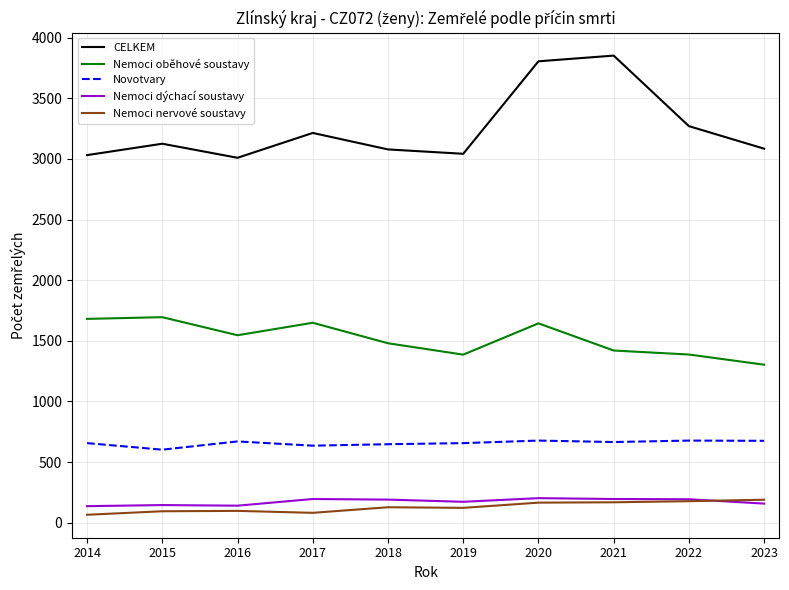

What is the difference between the maximum and minimum values in the Nemoci oběhové soustavy series?

392